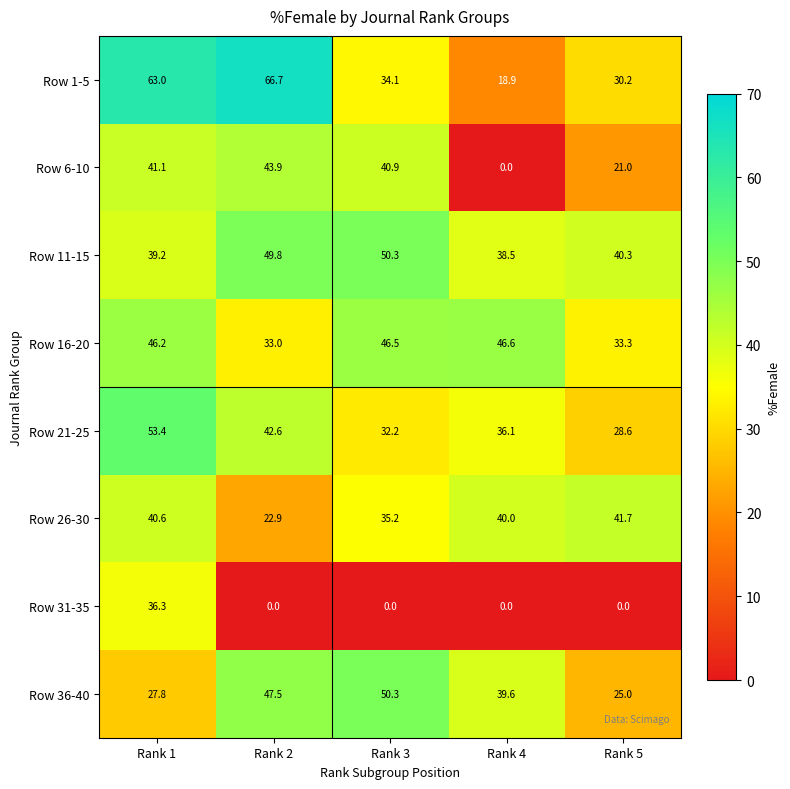

Where does the Row 16-20 series first go above 46?

Rank 1